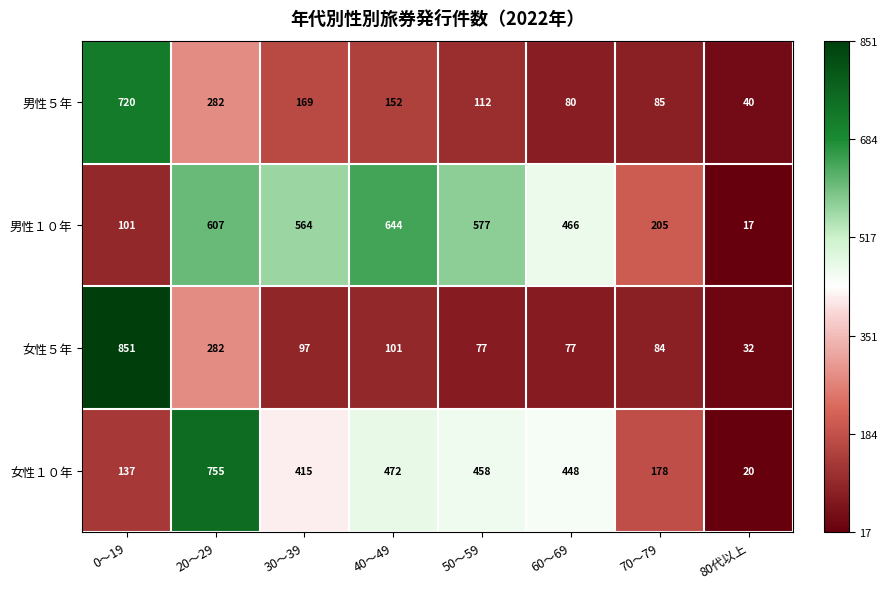

Which series has the widest spread of values?

女性５年